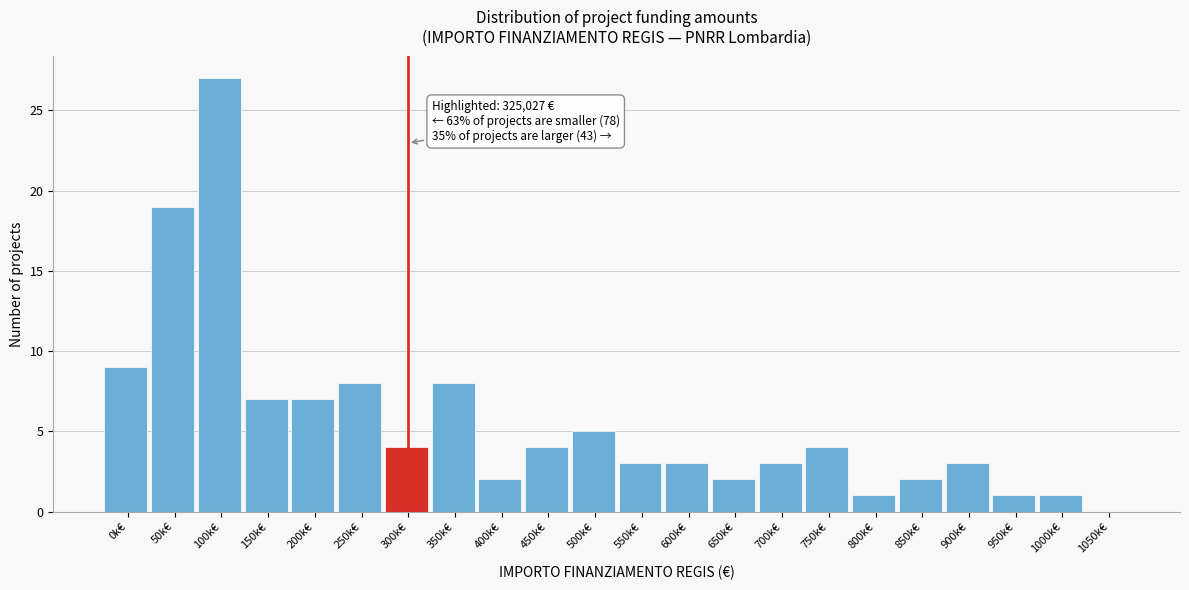

Reading left to right, extract all data points from this chart.

0k€=9	50k€=19	100k€=27	150k€=7	200k€=7	250k€=8	300k€=4	350k€=8	400k€=2	450k€=4	500k€=5	550k€=3	600k€=3	650k€=2	700k€=3	750k€=4	800k€=1	850k€=2	900k€=3	950k€=1	1000k€=1	1050k€=0